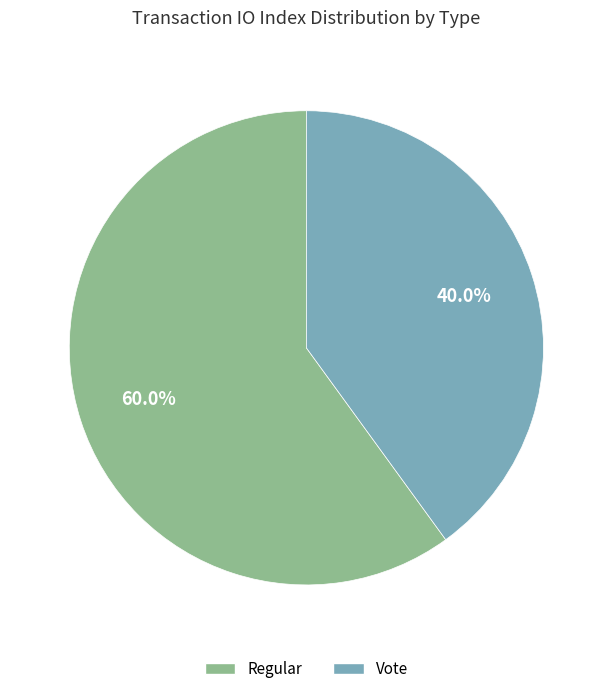

Does any single category account for the majority?

Yes